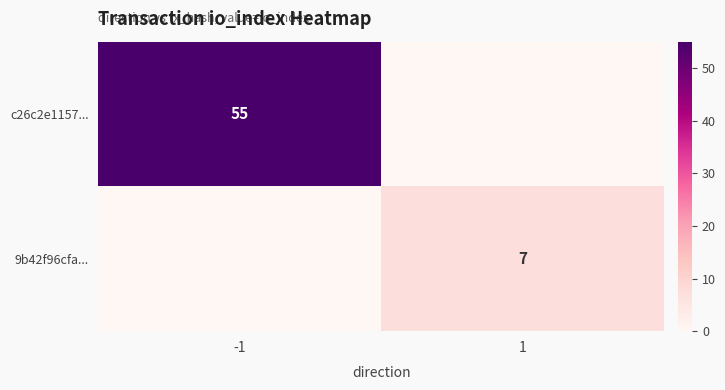

The 9b42f96cfa... series shows 12 at 1. True or false?

False